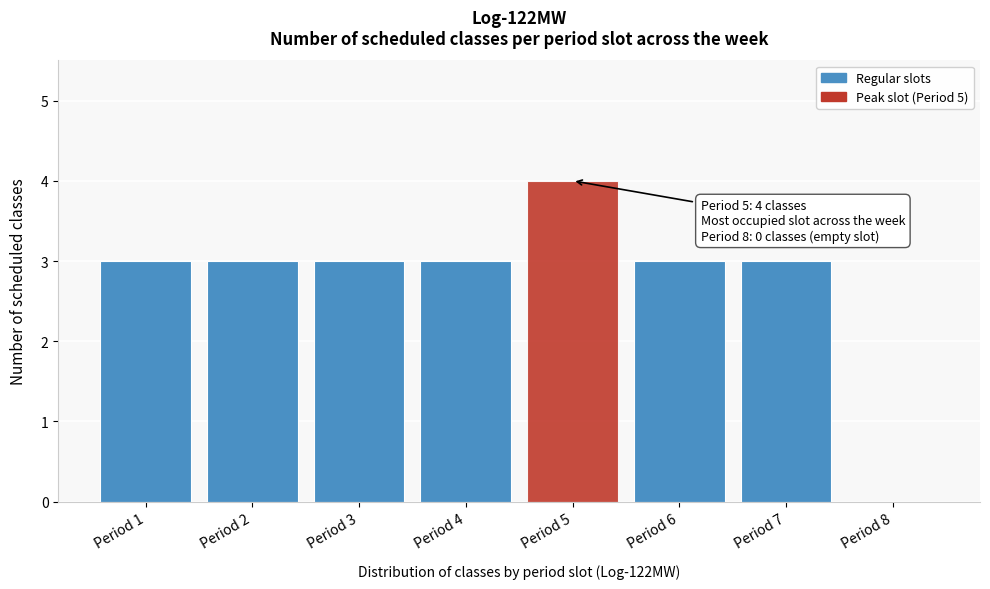

Is it true that the value at Period 4 is 3?

True